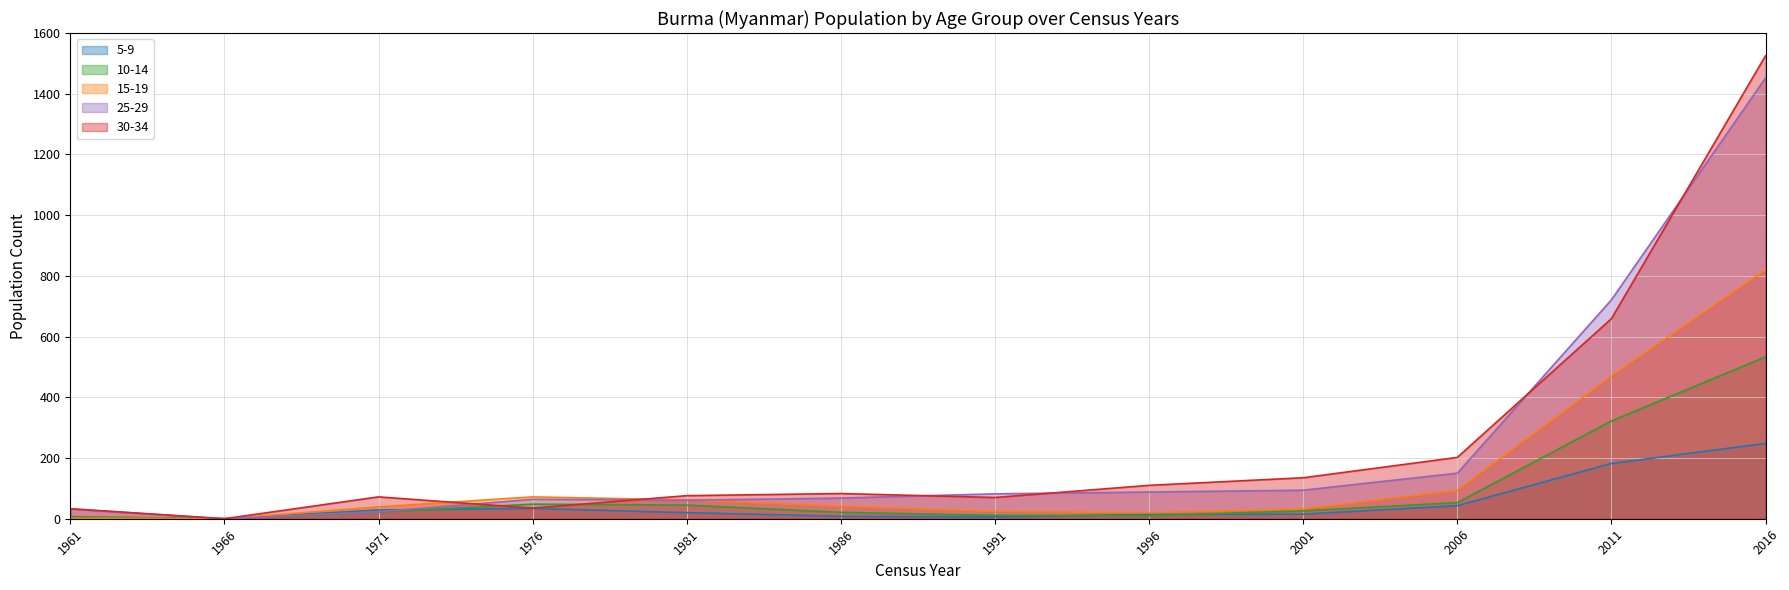

How many values in 25-29 are above zero?

11